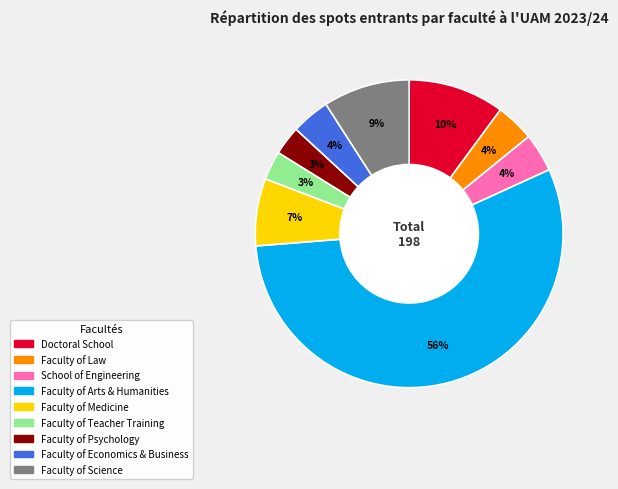

What percentage is the Faculty of Economics & Business slice, to the nearest percent?

4%